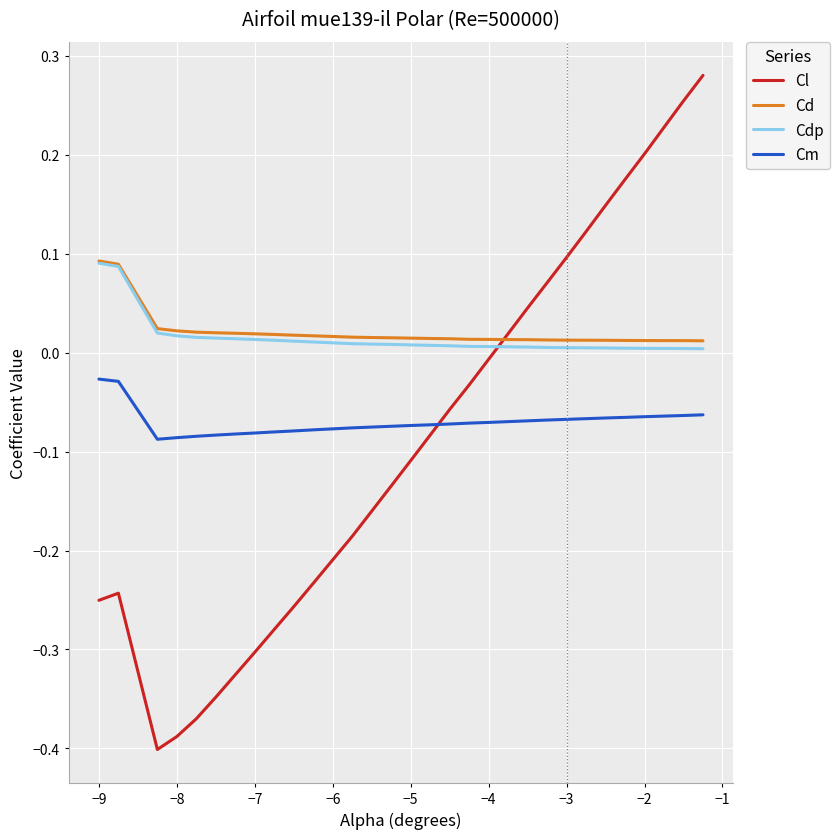

What are all the series names shown in the legend?

Cl, Cd, Cdp, Cm